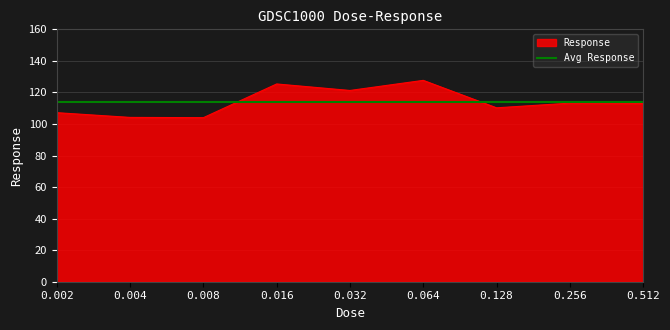

What is the change in value from 0.004 to 0.016?

+21.2